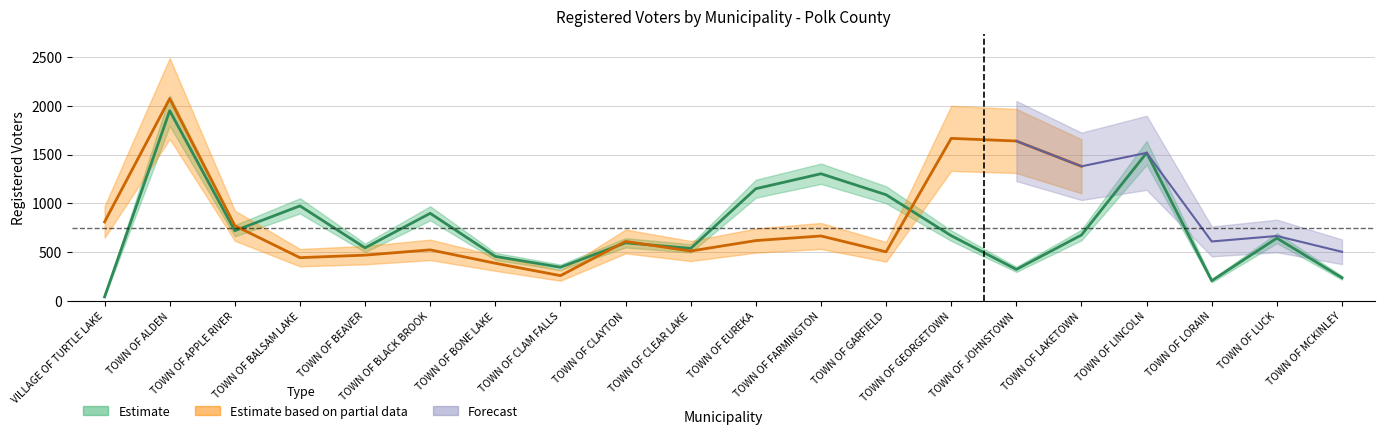

What is the difference between the Estimate values at TOWN OF APPLE RIVER and TOWN OF LORAIN?

512